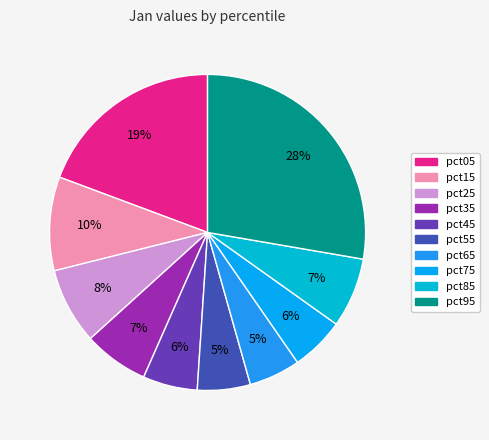

What percentage is the pct95 slice, to the nearest percent?

28%